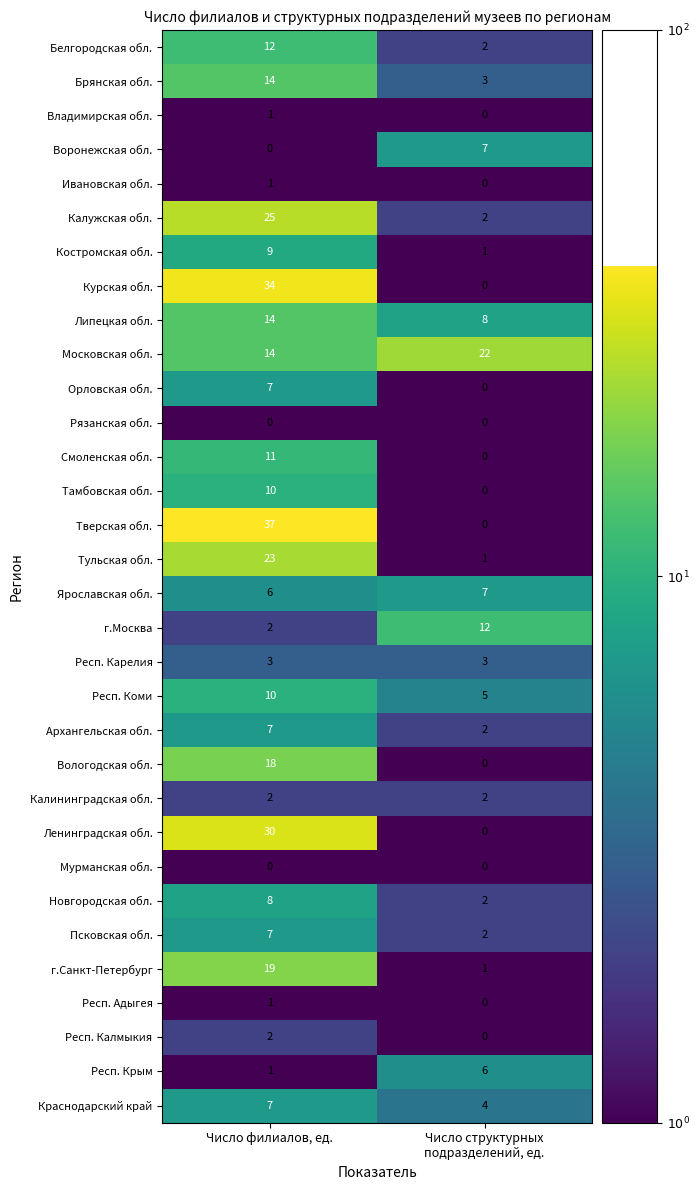

Which category has the highest value across all series?

Число филиалов, ед.